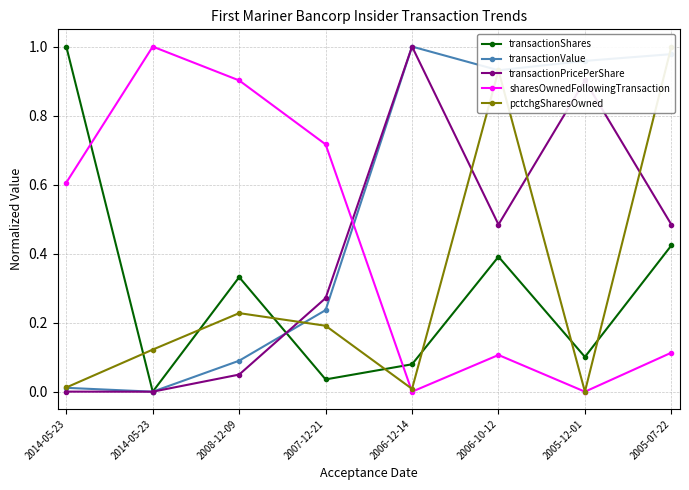

How many intersections are there between sharesOwnedFollowingTransaction and transactionShares?

2